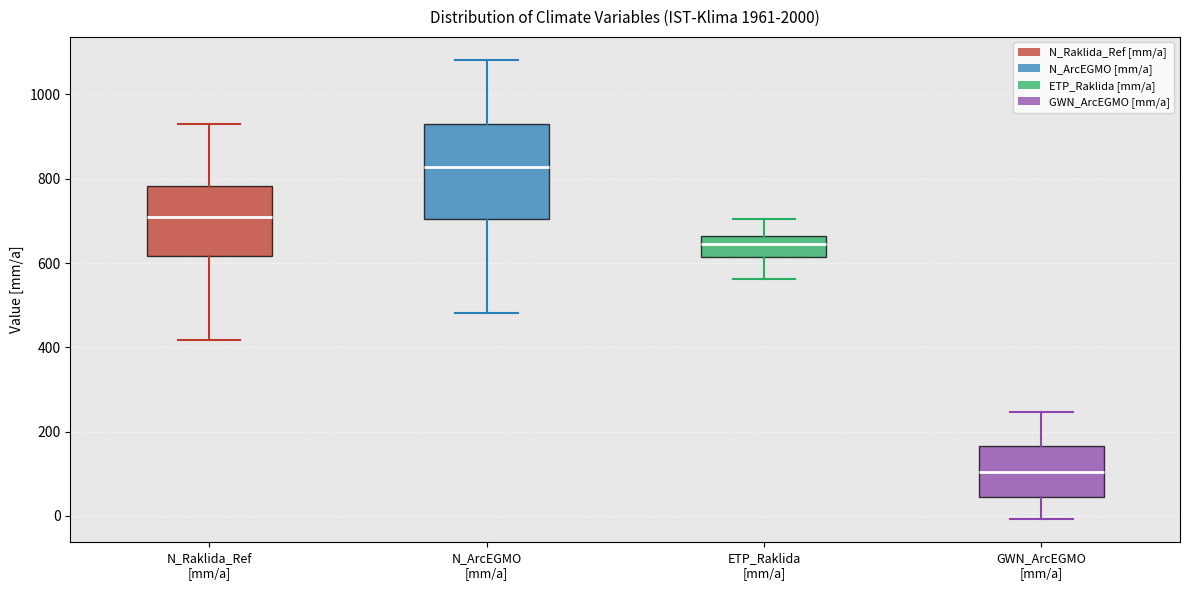

Which box's median line is the lowest?

GWN_ArcEGMO [mm/a]